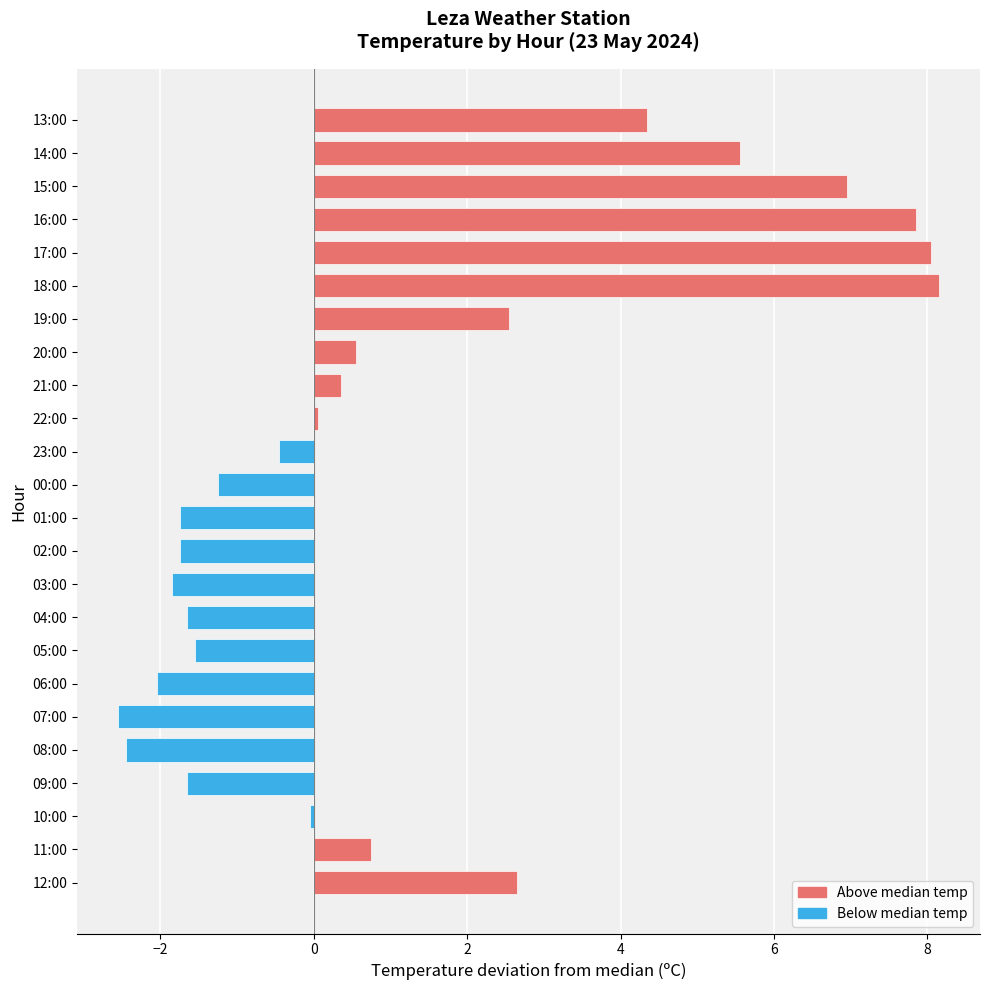

What is the change in value from 02:00 to 13:00?

+6.1